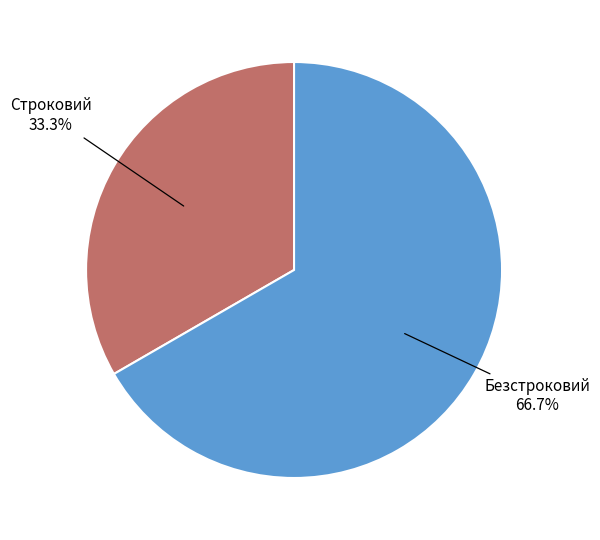

Is it true that Безстроковий is 61% of the pie?

False